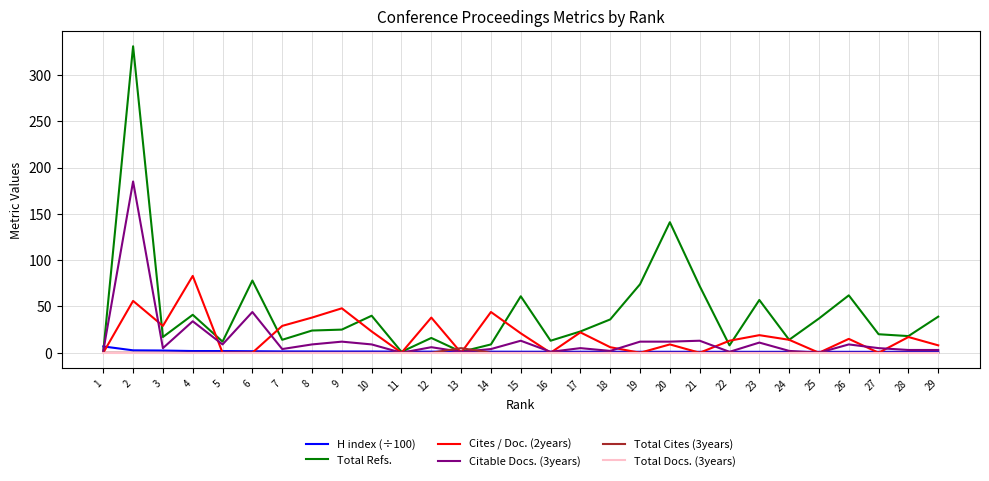

Read the Citable Docs. (3years) value at 4.

34.0